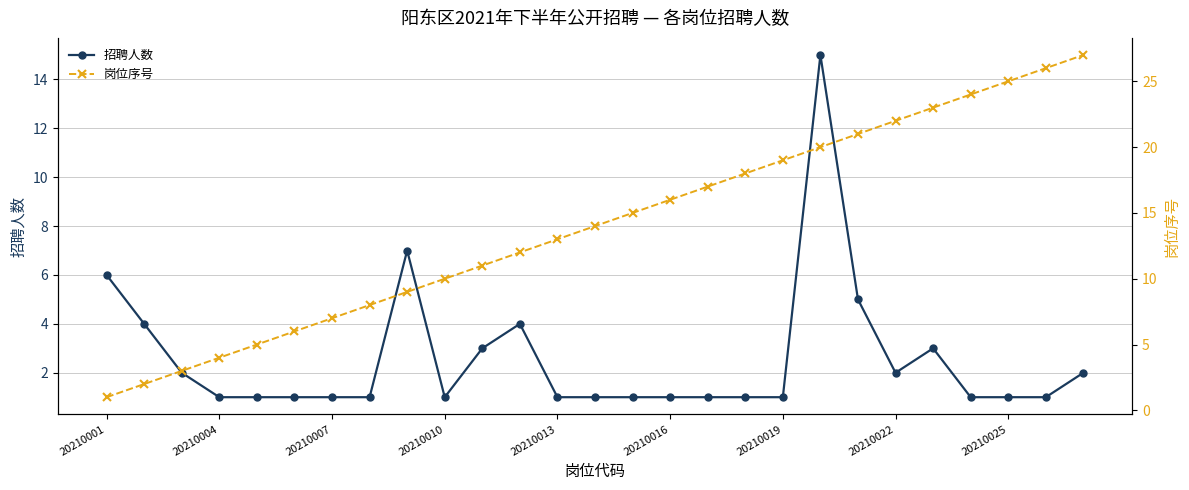

Is it true that 招聘人数 equals 2 at 20210019?

False